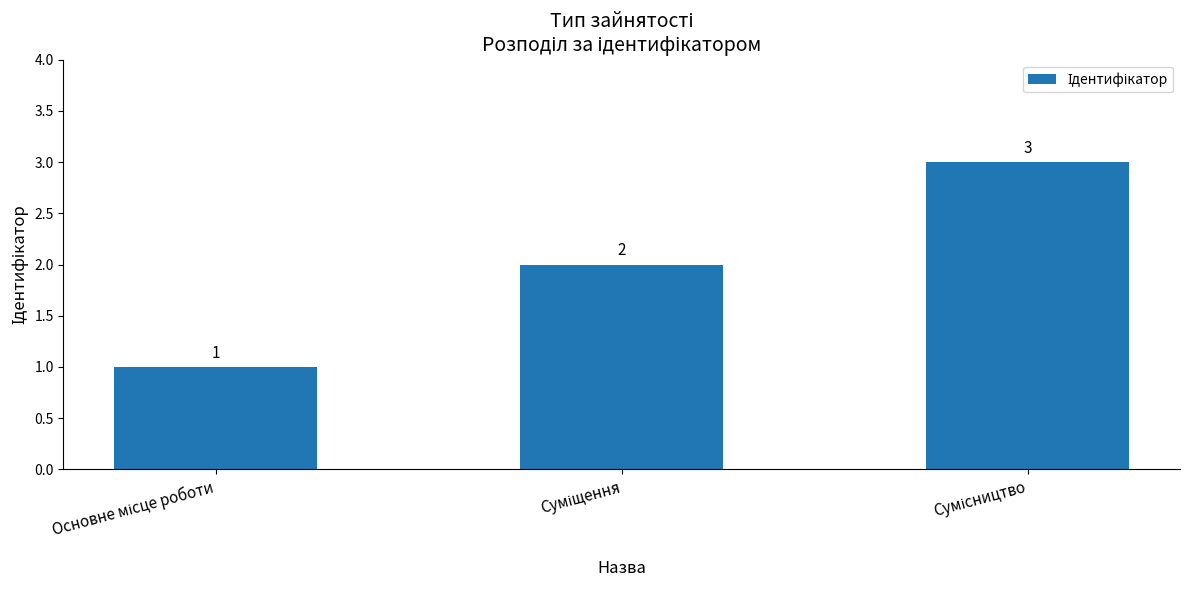

What is the greatest value displayed?

3